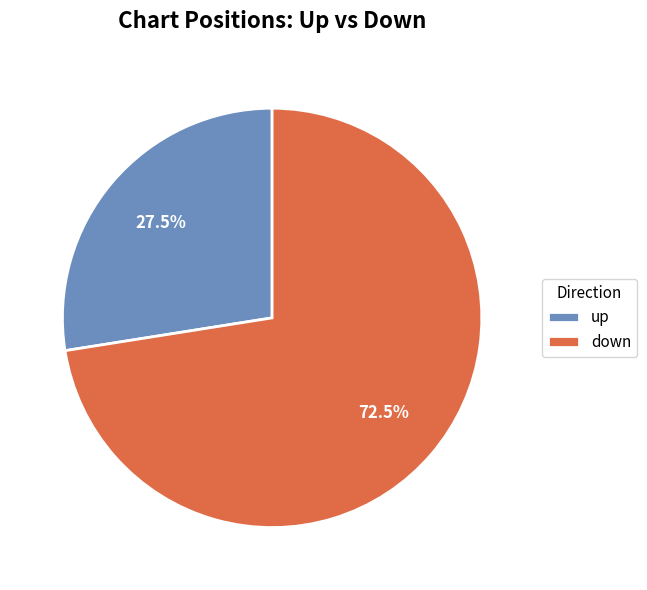

What is the ratio of the value at down to the value at up?

2.6